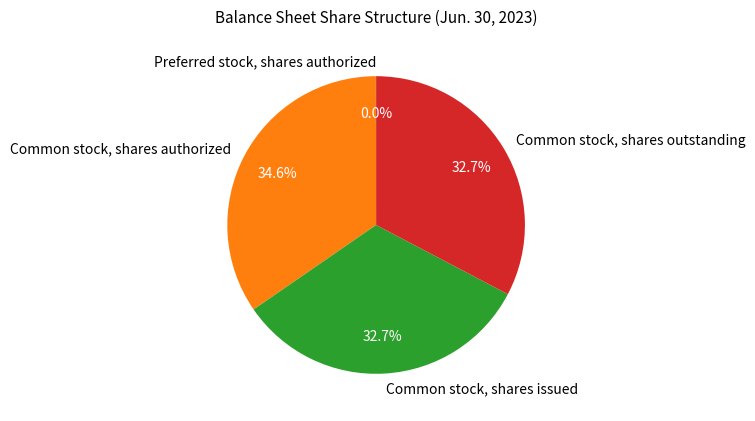

Do Common stock, shares issued and Common stock, shares authorized together represent more than half of the pie?

Yes